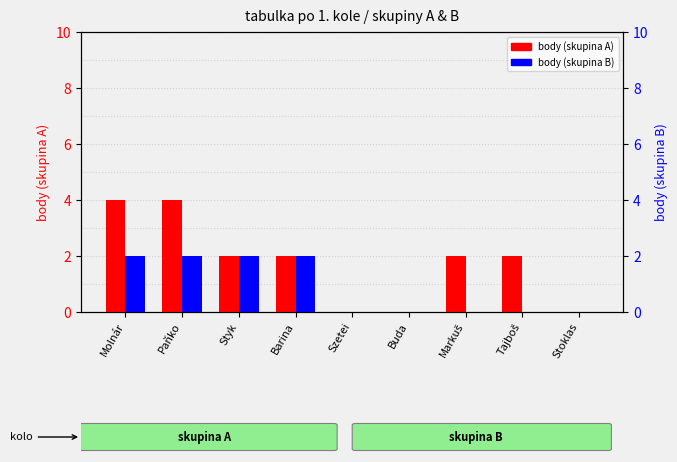

Does the chart contain stacked bars?

No